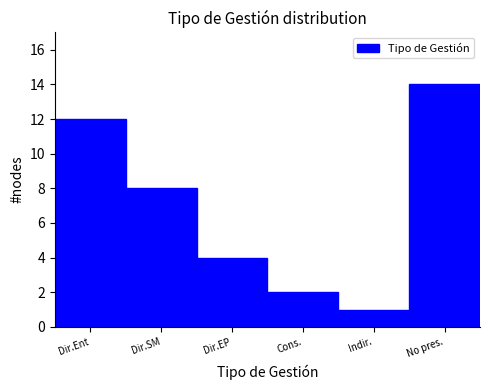

Reading right to left, what are all the values shown in this chart?

No pres.=14	Indir.=1	Cons.=2	Dir.EP=4	Dir.SM=8	Dir.Ent=12